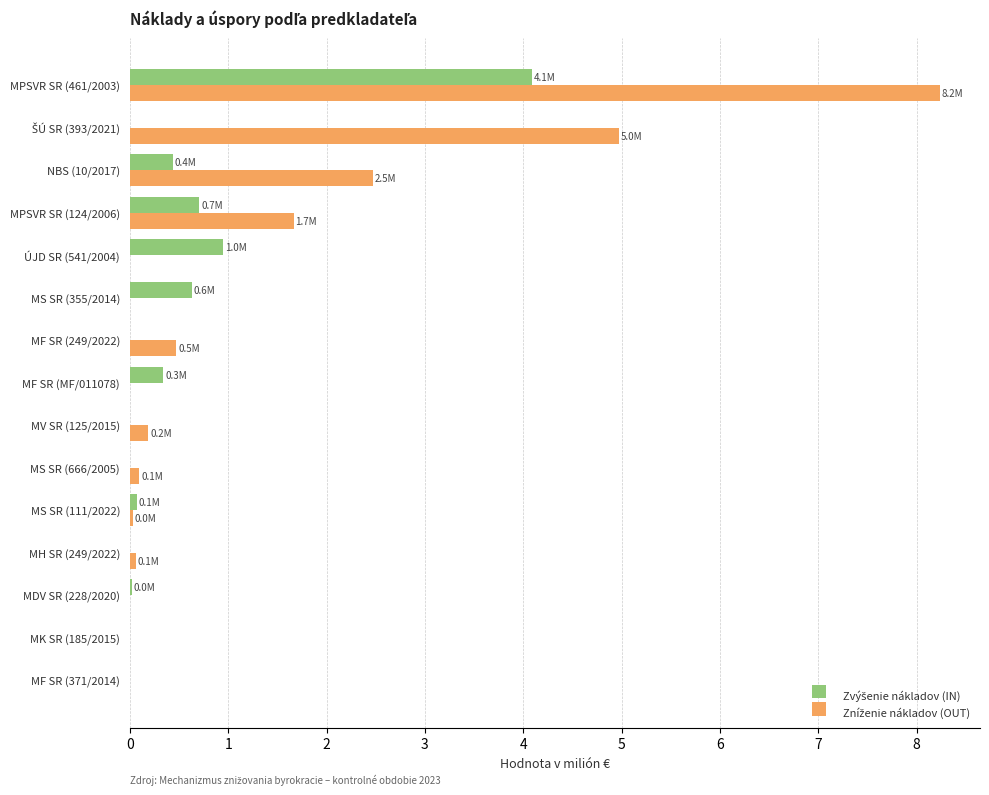

What is the greatest value displayed?

8.2